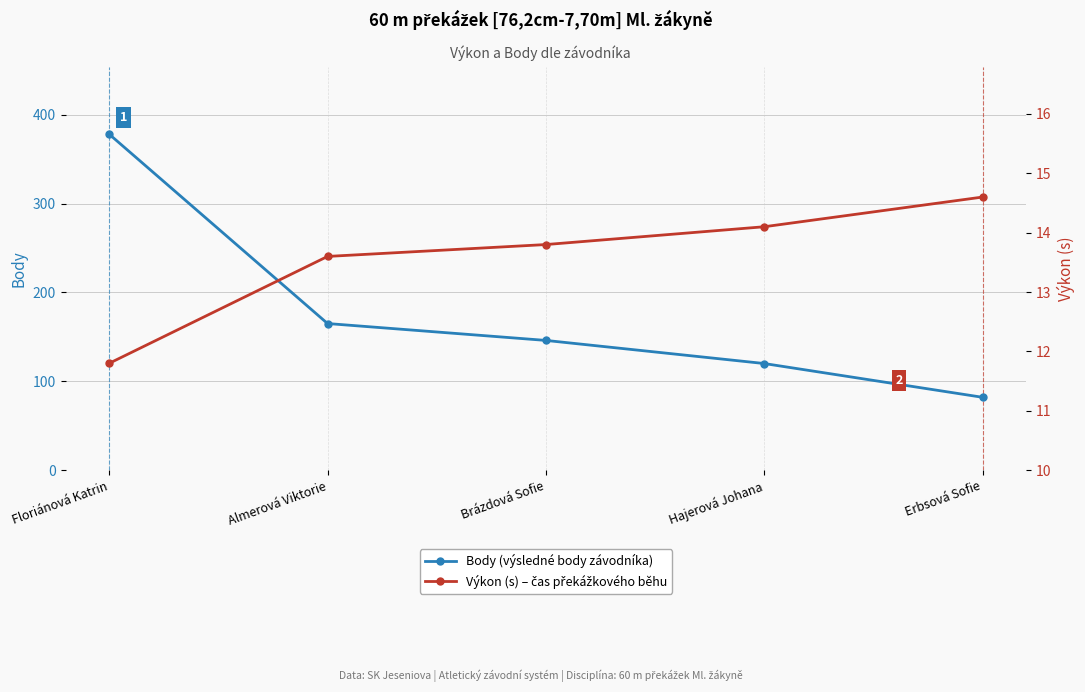

Does the chart have visible grid lines?

Yes